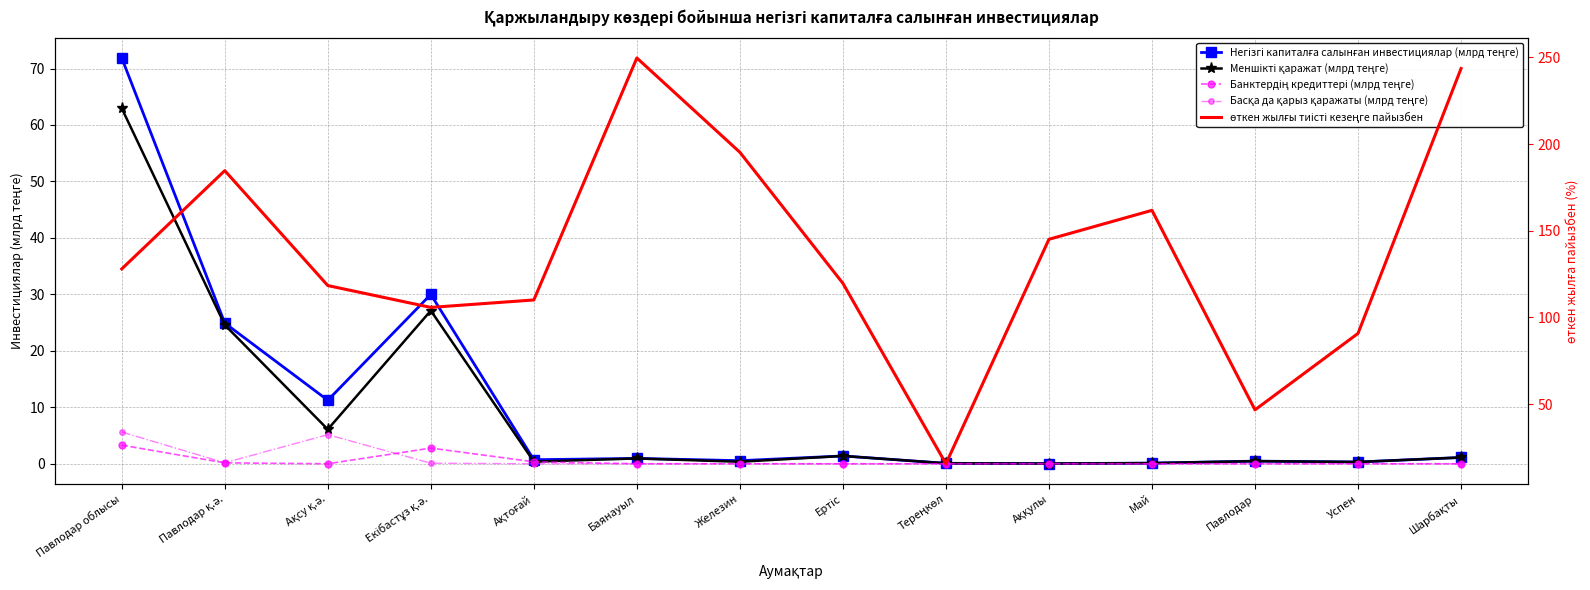

At which category is the sum across all series the highest?

Павлодар облысы